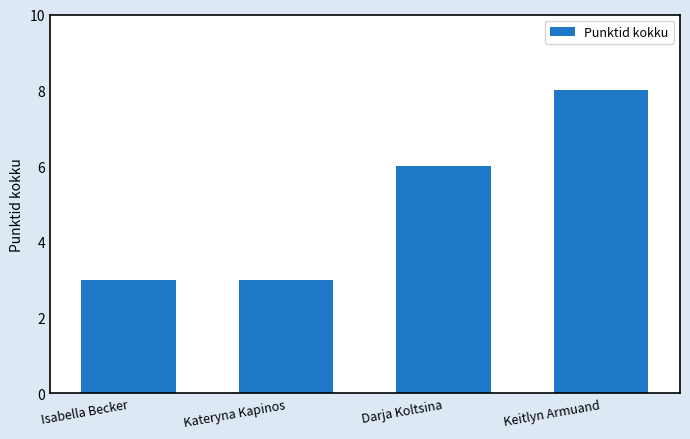

The chart shows a value of 8 at Keitlyn Armuand. True or false?

True